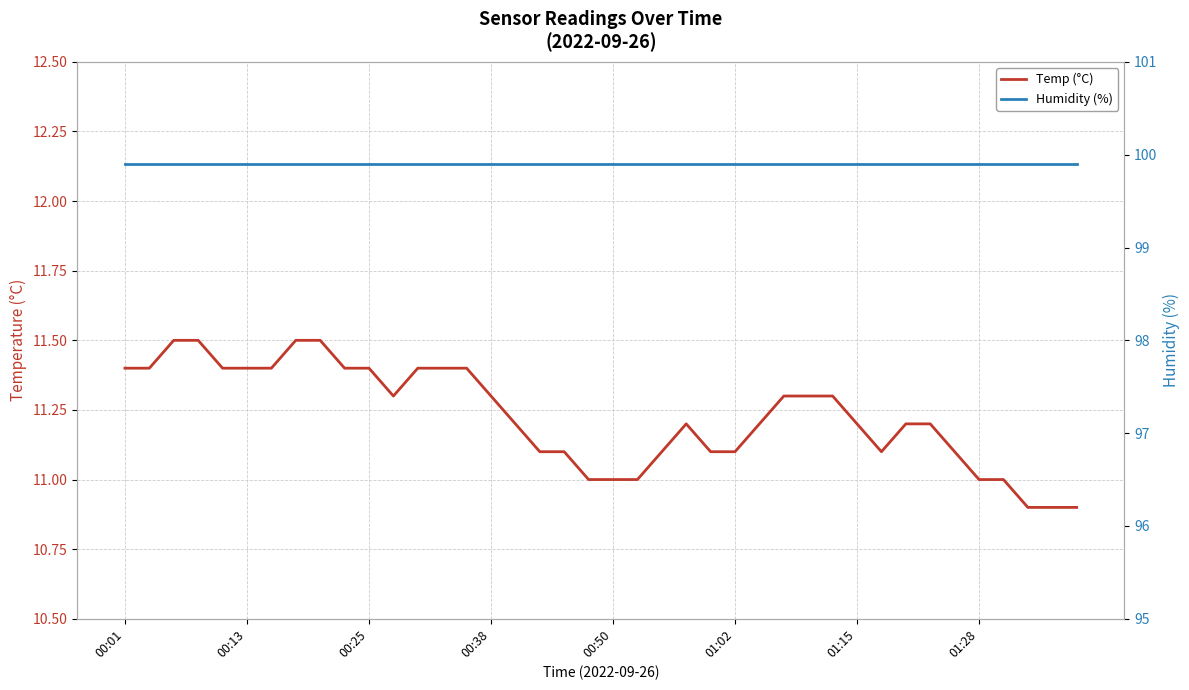

Reading left to right, list all the values displayed in this chart.

Temp (°C): 11.4	11.4	11.5	11.5	11.4	11.4	11.4	11.5	11.5	11.4	11.4	11.3	11.4	11.4	11.4	11.3	11.2	11.1	11.1	11.0	11.0	11.0	11.1	11.2	11.1	11.1	11.2	11.3	11.3	11.3	11.2	11.1	11.2	11.2	11.1	11.0	11.0	10.9	10.9	10.9
Humidity (%): 99.9	99.9	99.9	99.9	99.9	99.9	99.9	99.9	99.9	99.9	99.9	99.9	99.9	99.9	99.9	99.9	99.9	99.9	99.9	99.9	99.9	99.9	99.9	99.9	99.9	99.9	99.9	99.9	99.9	99.9	99.9	99.9	99.9	99.9	99.9	99.9	99.9	99.9	99.9	99.9